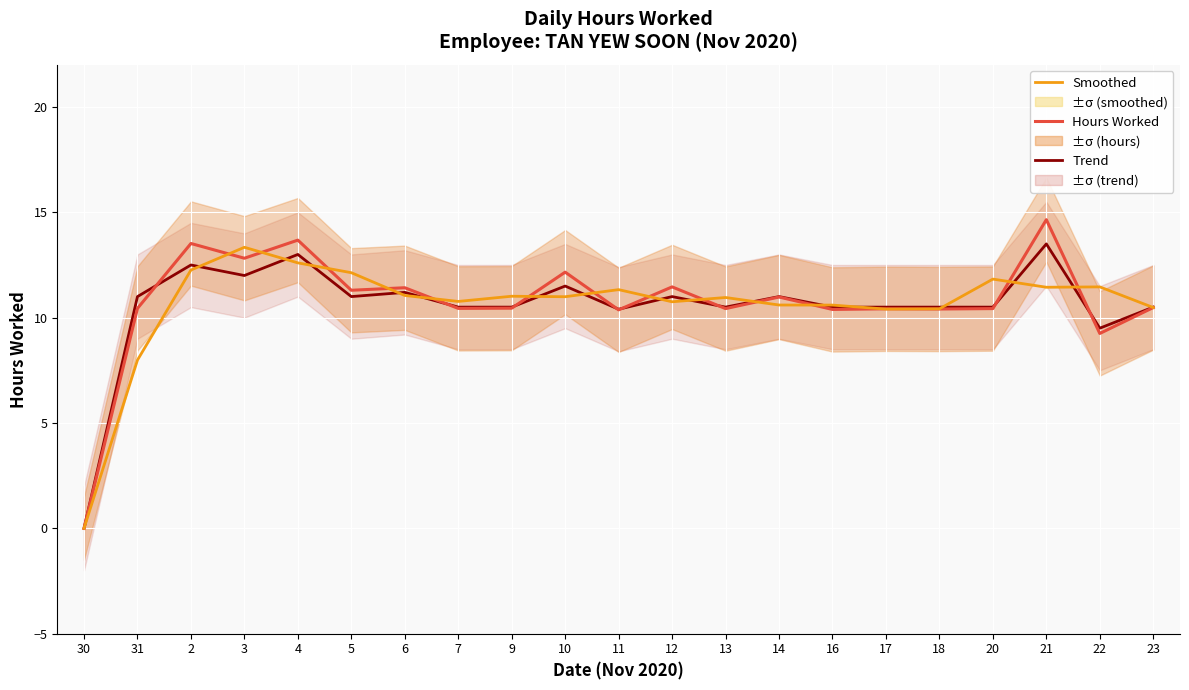

In Smoothed, how many points are higher than both neighbors (excluding endpoints)?

6